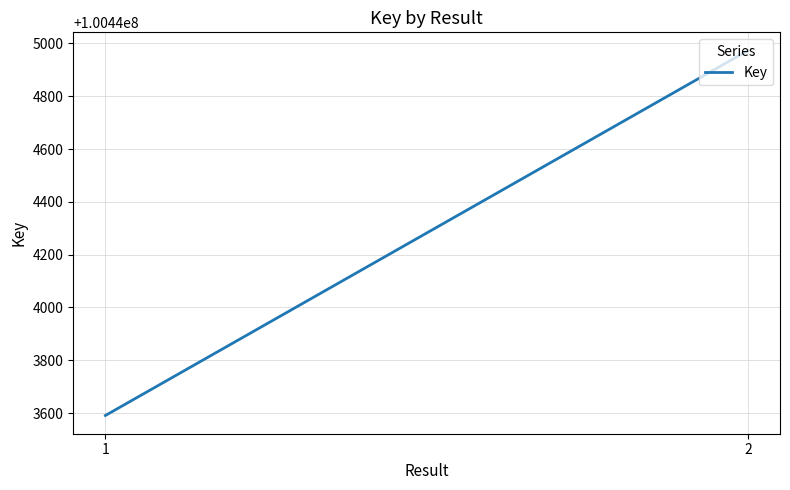

Which has a higher value, 2 or 1?

2